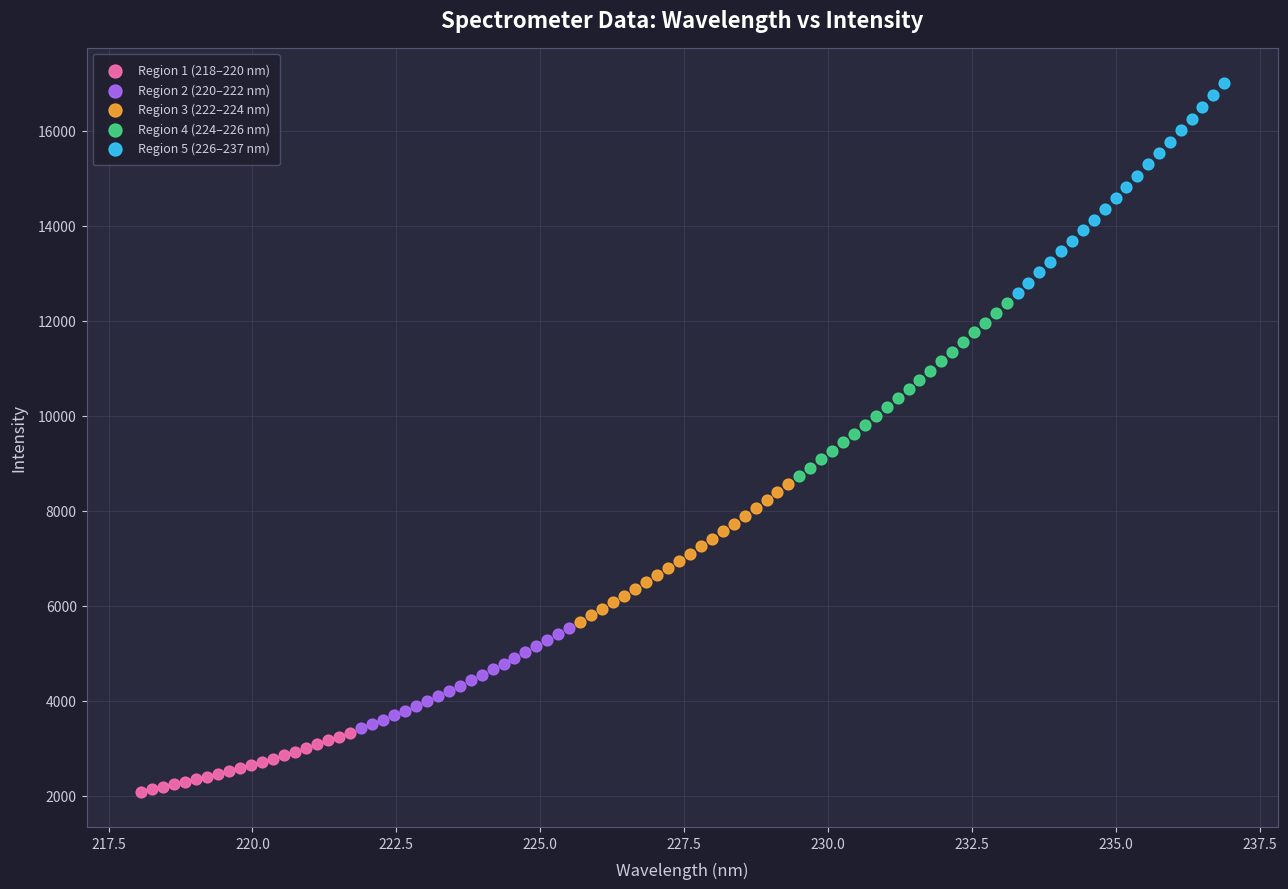

Which series reaches the maximum Y coordinate?

Region 5 (226–237 nm)